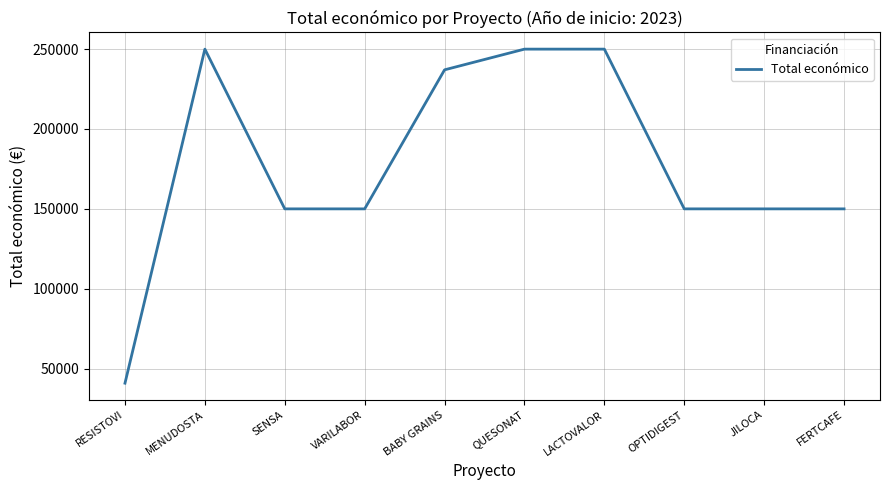

True or false: the data shows 231340 at SENSA.

False